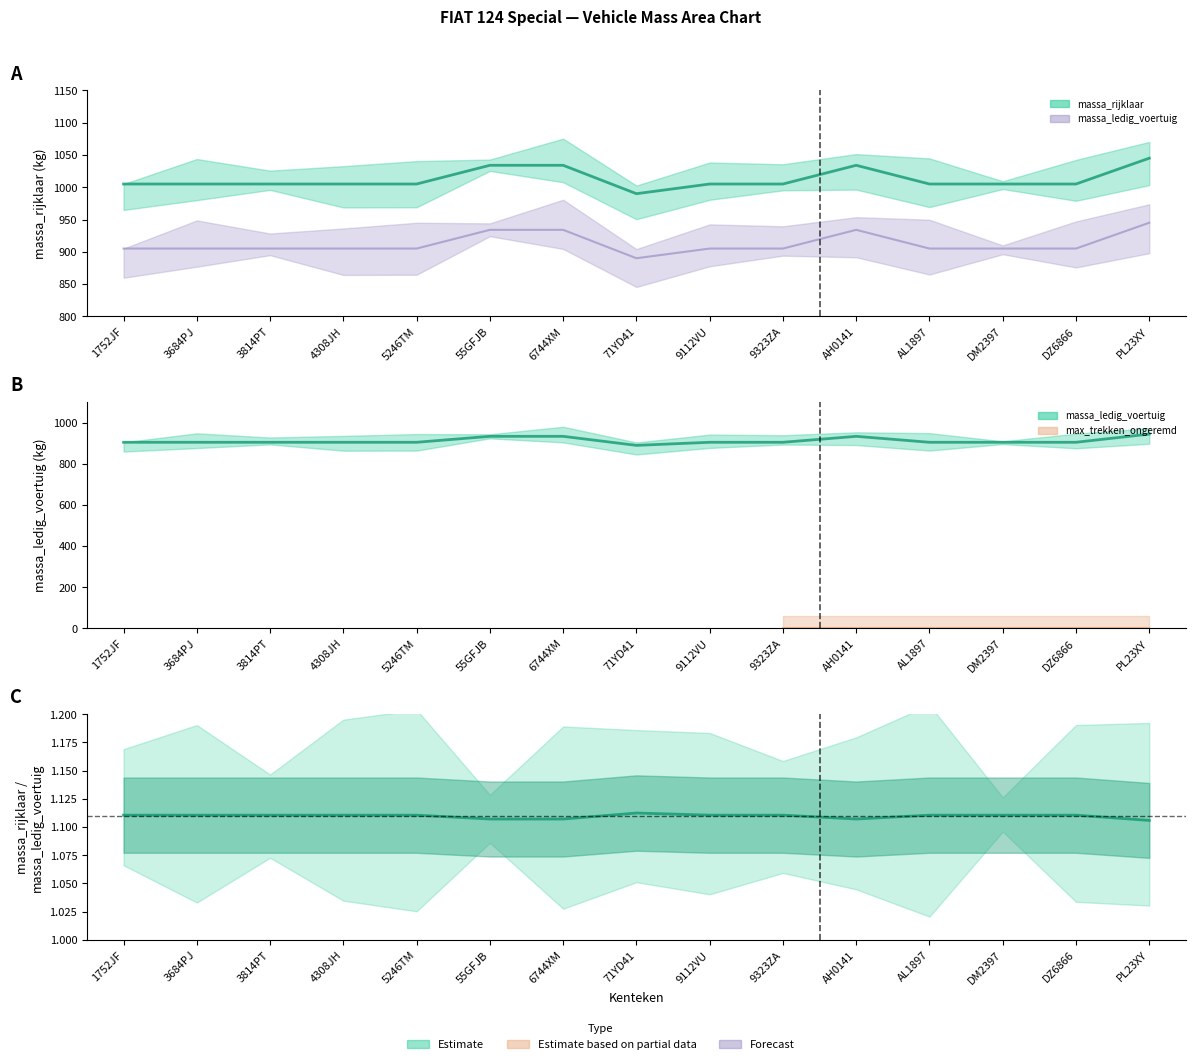

True or false: massa_rijklaar and ratio intersect in this chart.

False